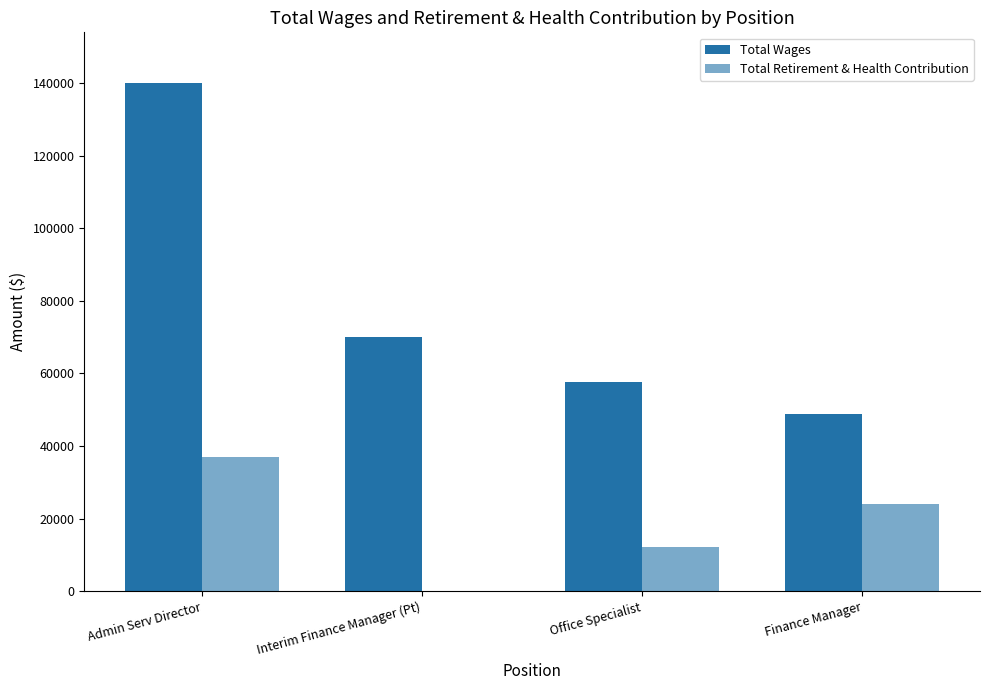

Reading right to left, list all the values displayed in this chart.

Total Wages: 48894	57574	69954	139950
Total Retirement & Health Contribution: 24137	12117	0	37052